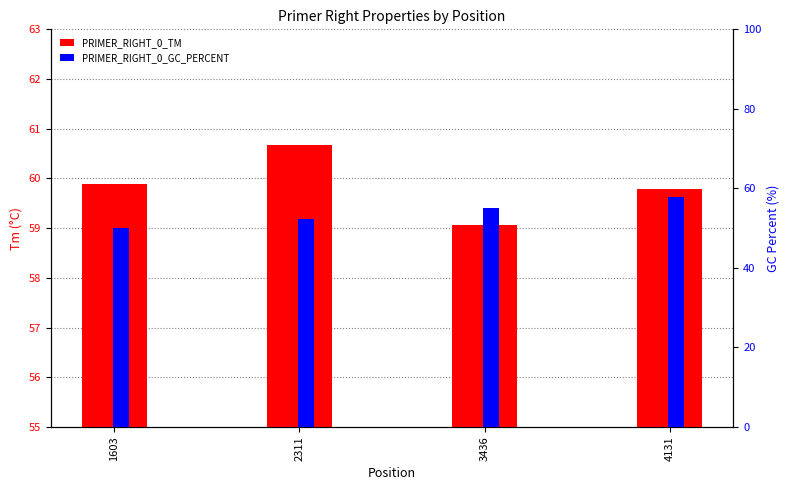

At which label does PRIMER_RIGHT_0_TM reach its peak?

2311